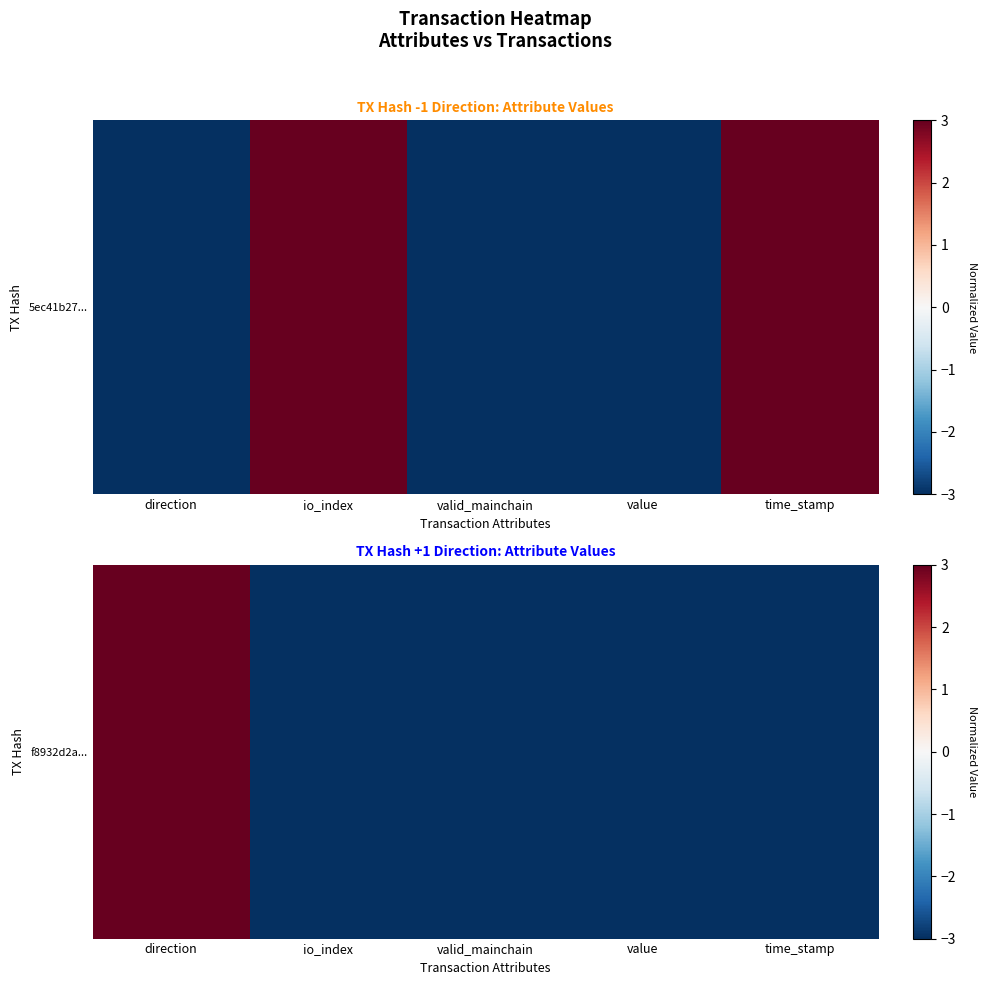

What is the greatest value displayed?

3